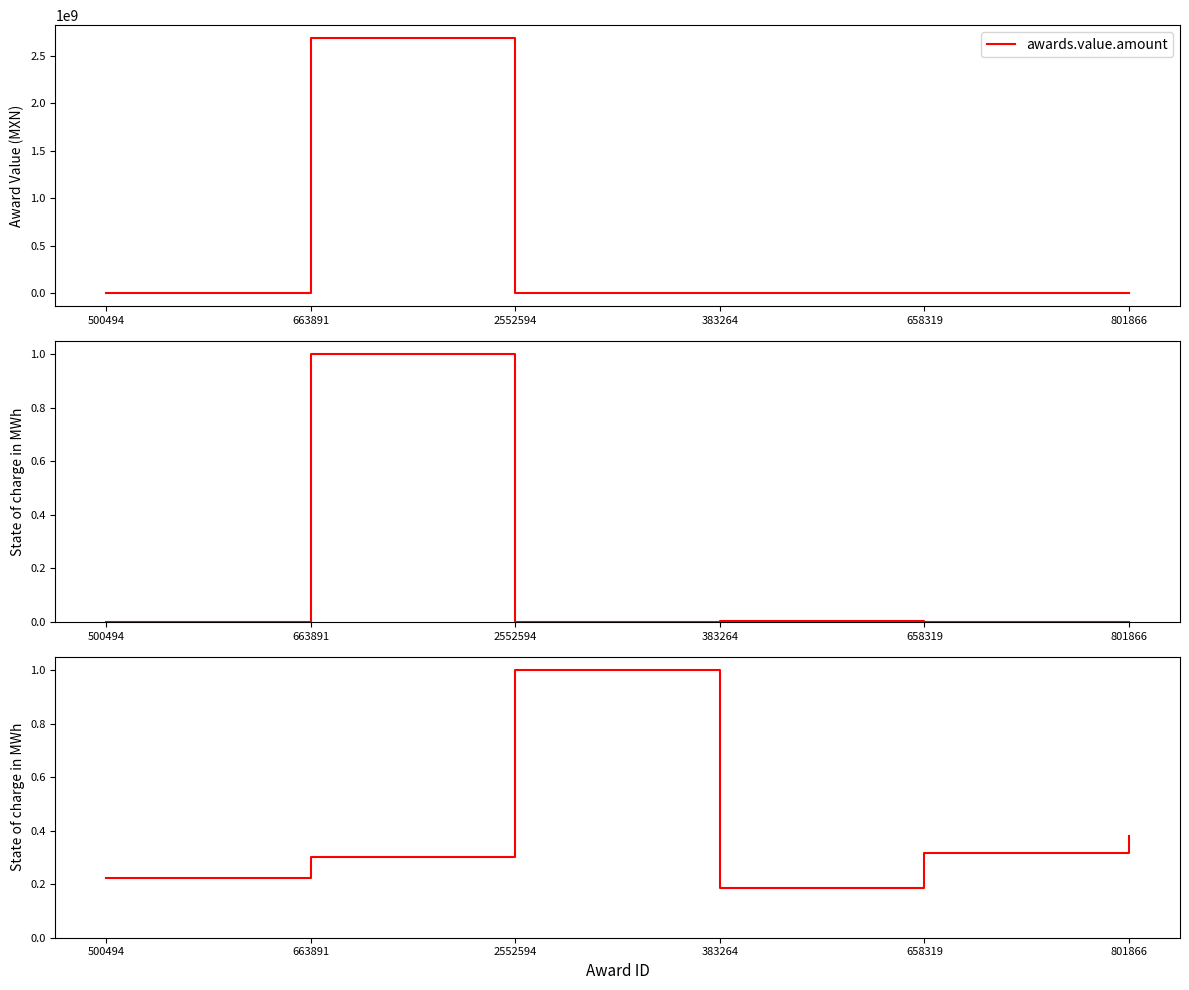

How many series are shown in this chart?

3